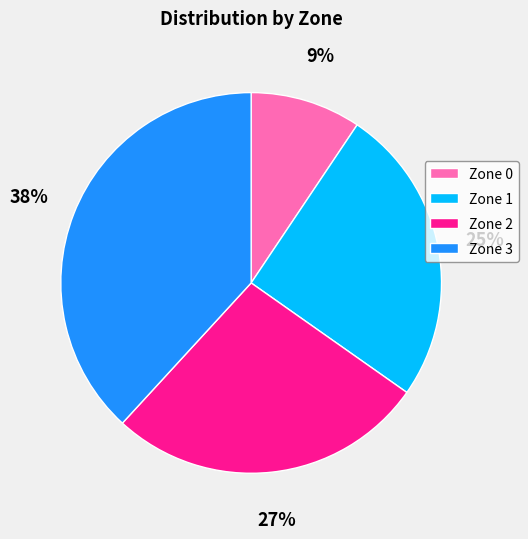

Combined, do Zone 0 and Zone 3 account for over 50%?

No